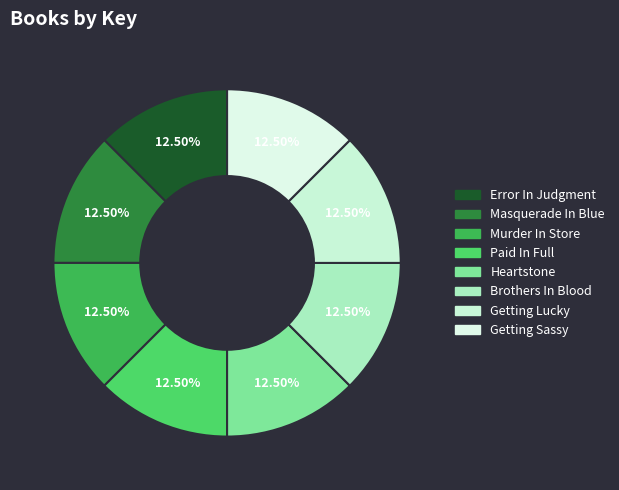

Is it true that Masquerade In Blue is 25% of the pie?

False